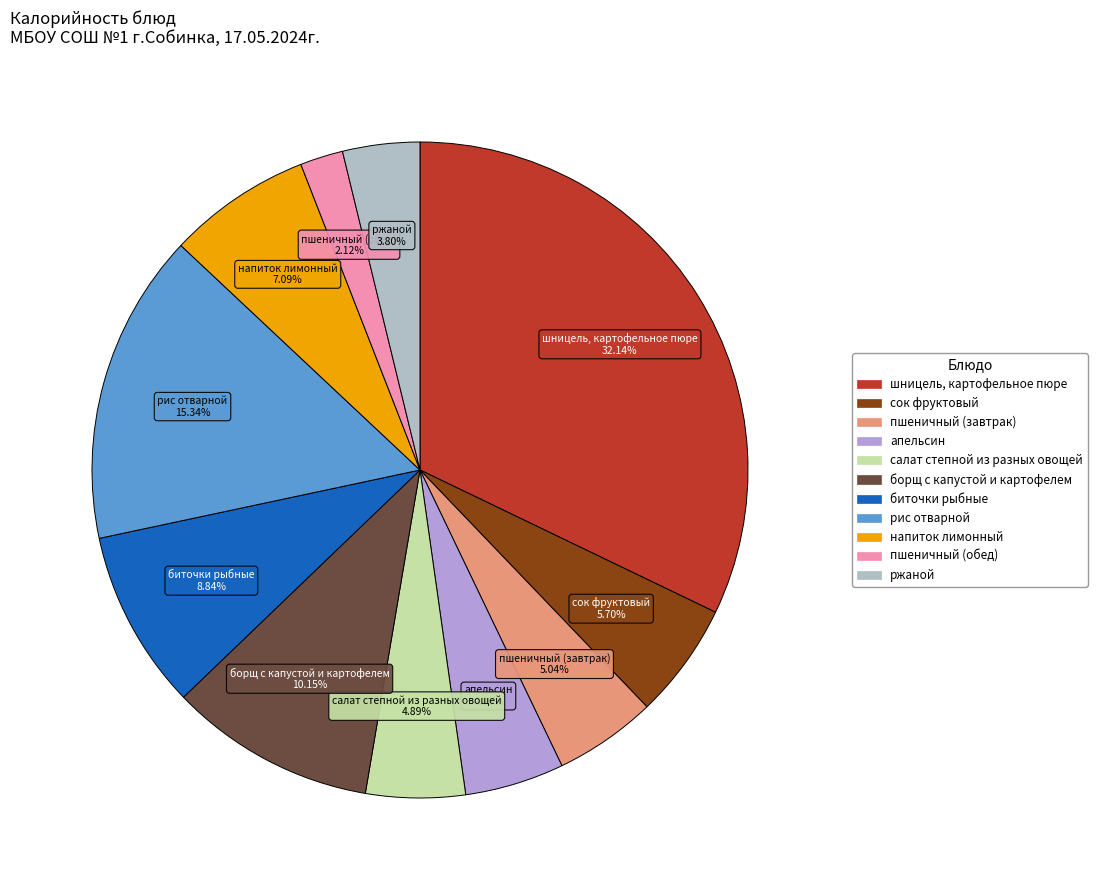

Which slice is the smallest?

пшеничный (обед)